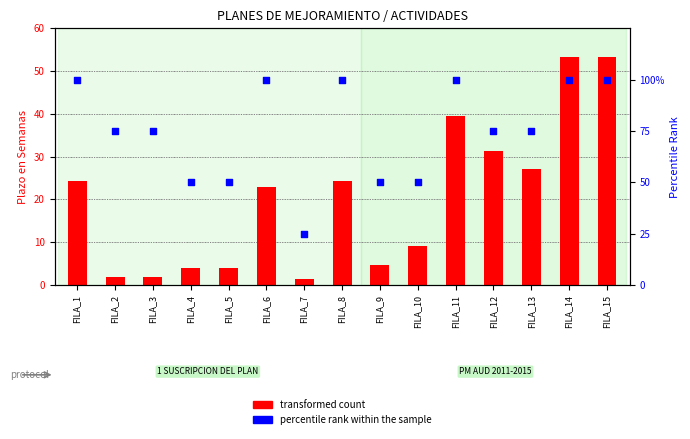

What are all the series names shown in the legend?

transformed count, percentile rank within the sample